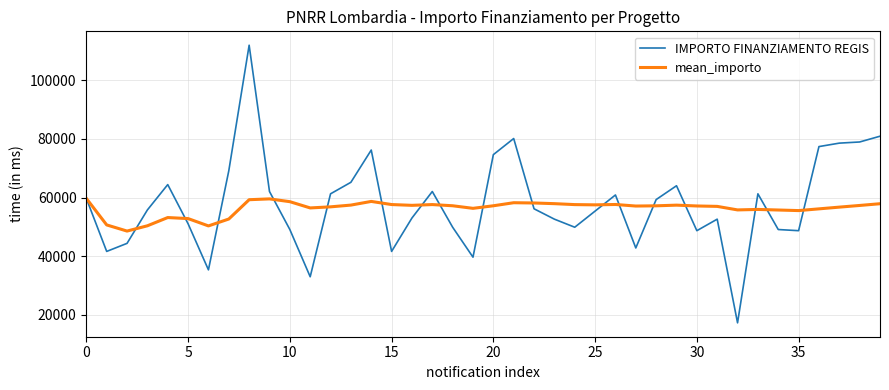

Which series has the widest spread of values?

IMPORTO FINANZIAMENTO REGIS